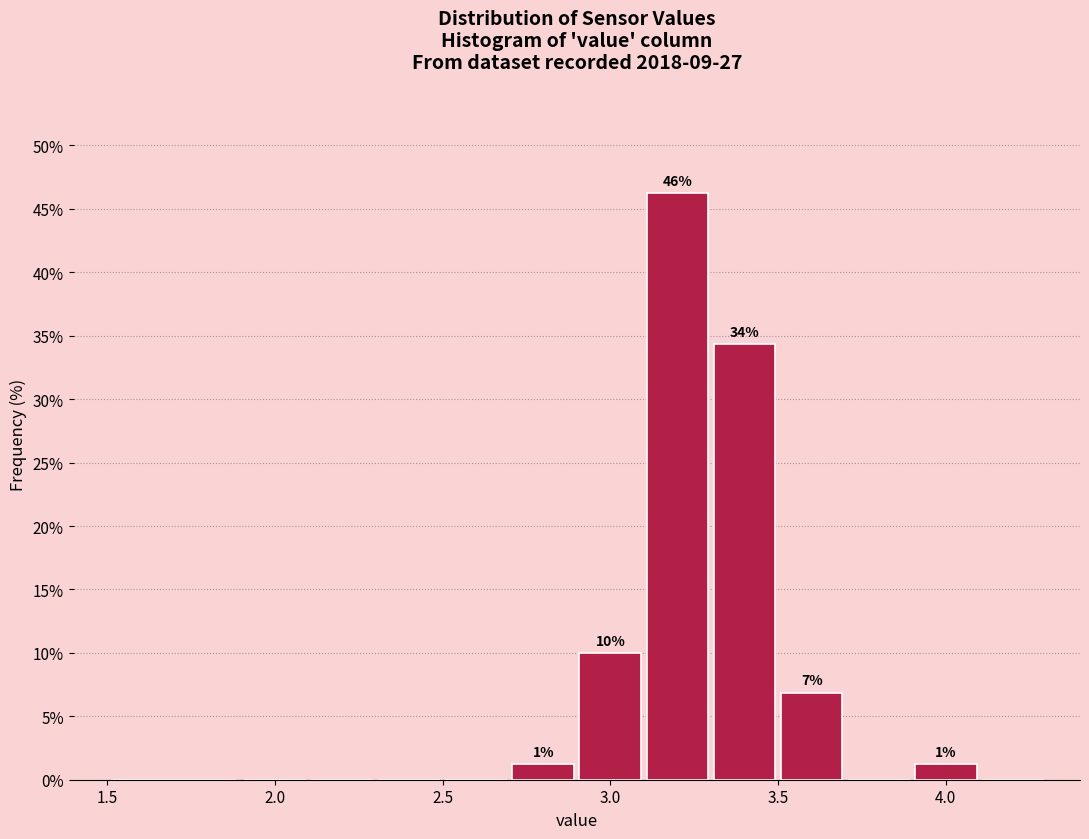

Over which range of the x-axis is the bar tallest?

3.1 to 3.3